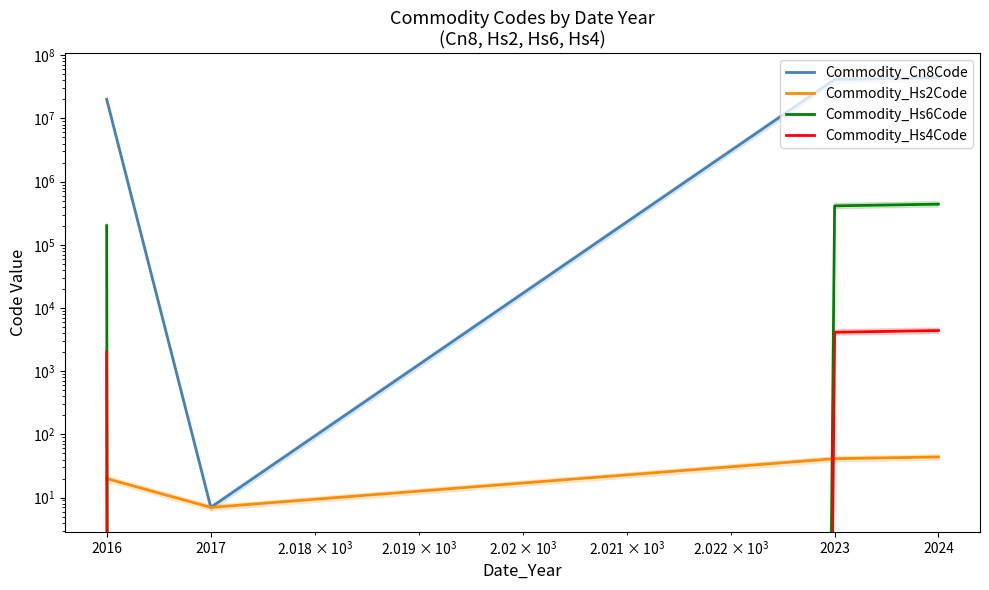

True or false: Commodity_Hs4Code has more than 2 interior local peaks.

False